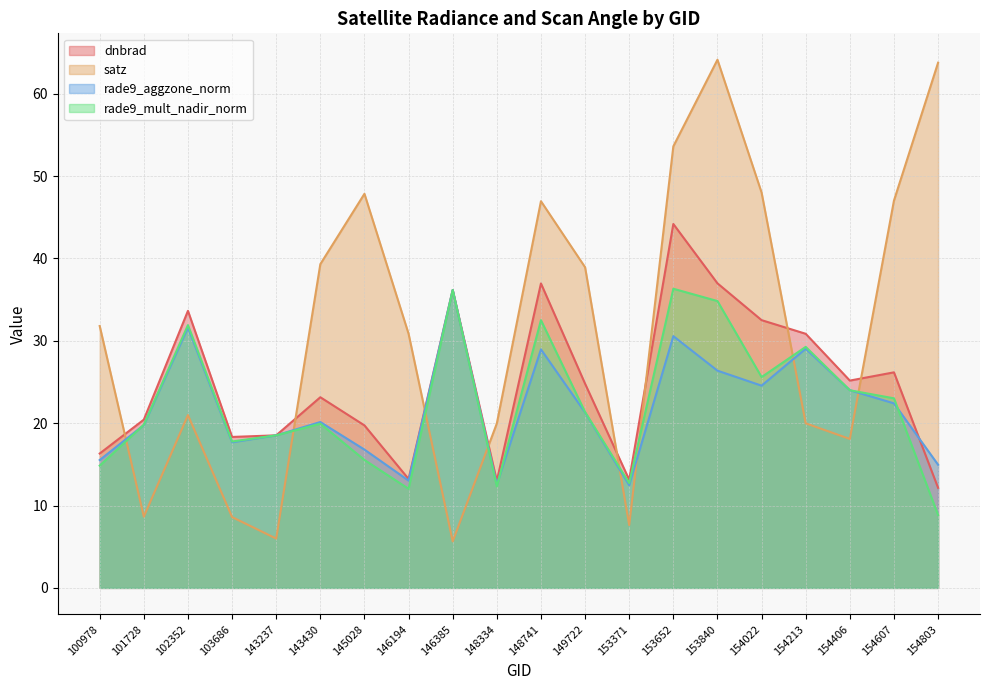

What is the total value across all series at 143430?

102.5